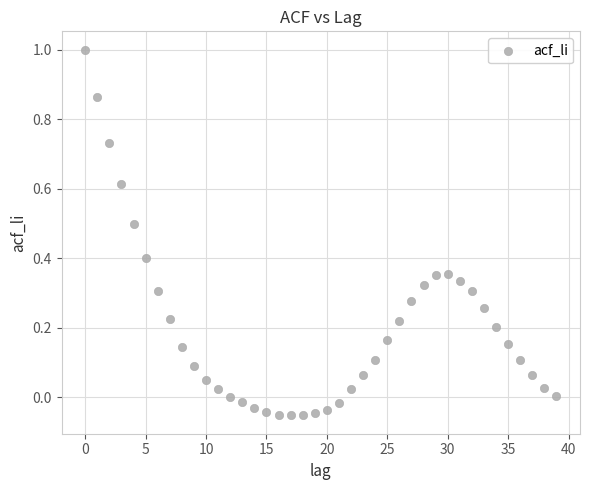

Count the number of points in this scatter plot.

40